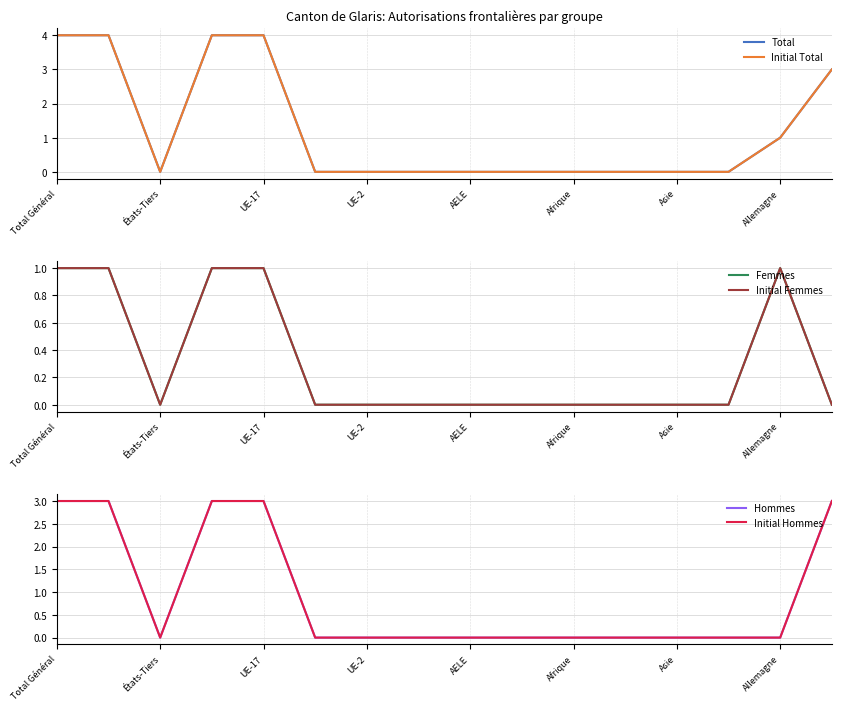

True or false: Total has more than 1 interior local peaks.

False